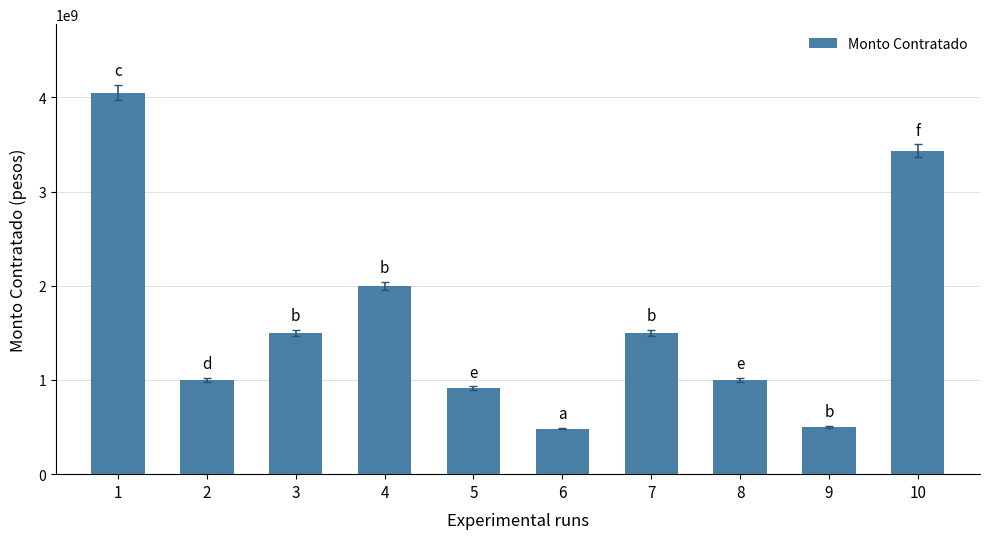

What is the value of the 3rd bar from the left?

1500000000